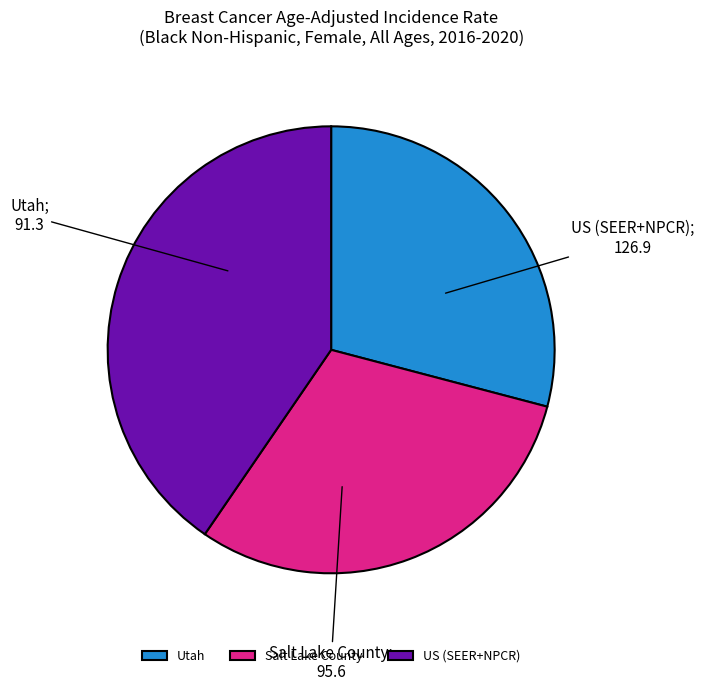

Which has a higher value, Salt Lake County or US (SEER+NPCR)?

US (SEER+NPCR)